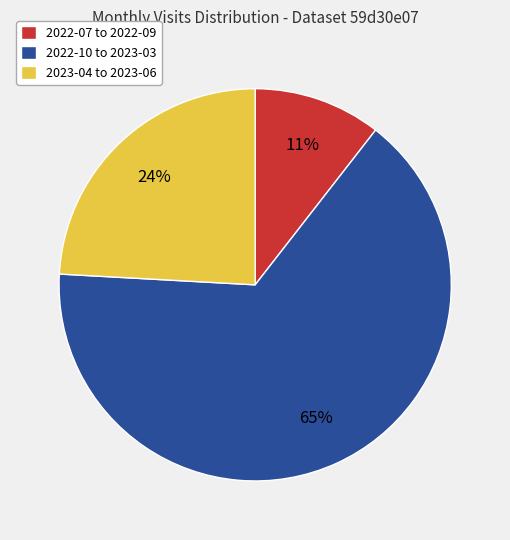

Is there a majority slice in this chart?

Yes